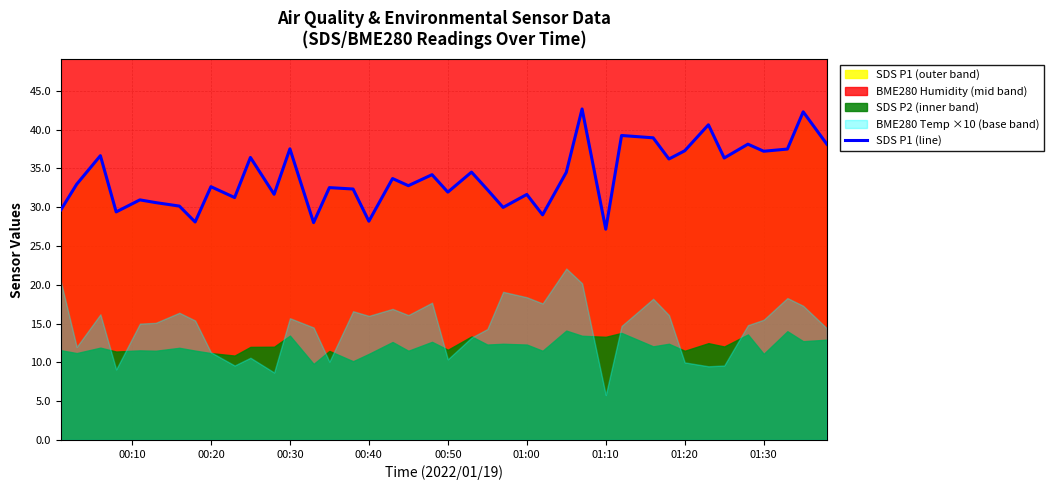

The SDS P1 (line) series shows 49.9 at 00:30. True or false?

False